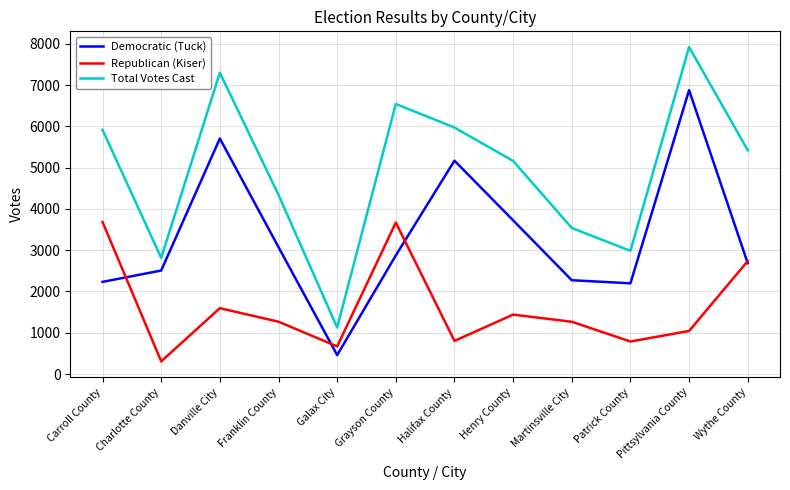

Where is Republican (Kiser) nearest to the value 1994?

Danville City